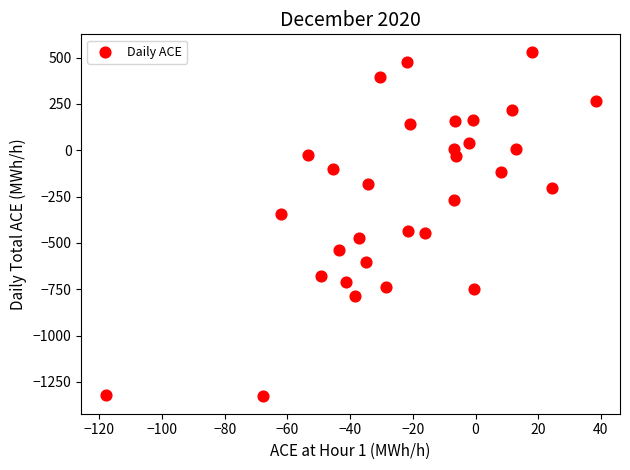

What is the range of X values (max minus min)?

156.2